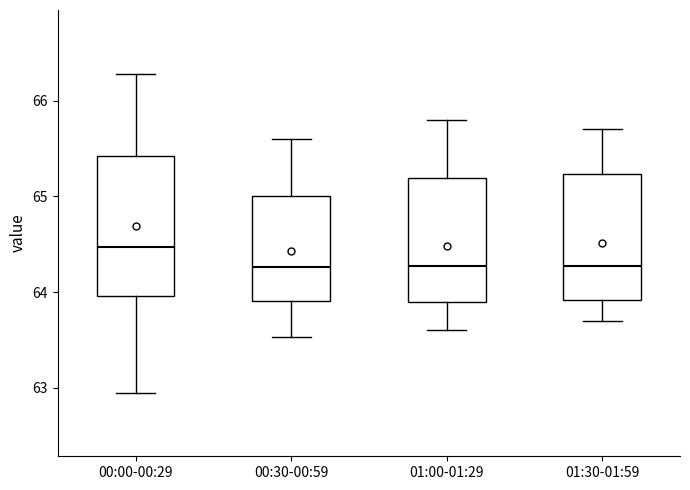

Reading left to right, read every box against the y-axis: the position of its median line, the range the box covers, and the ends of its whiskers. The values are not printed on the chart, so give them approximately, as read against the axis.

00:00-00:29: median 64.5, box 64.0 to 65.4, whiskers 63.0 to 66.3
00:30-00:59: median 64.3, box 63.9 to 65.0, whiskers 63.5 to 65.6
01:00-01:29: median 64.3, box 63.9 to 65.2, whiskers 63.6 to 65.8
01:30-01:59: median 64.3, box 63.9 to 65.2, whiskers 63.7 to 65.7